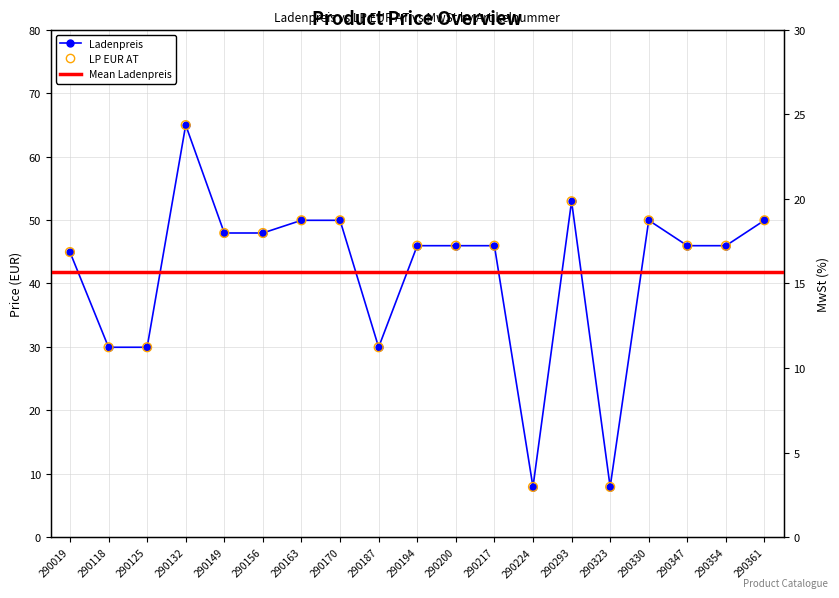

At how many categories does at least one series exceed 48?

6